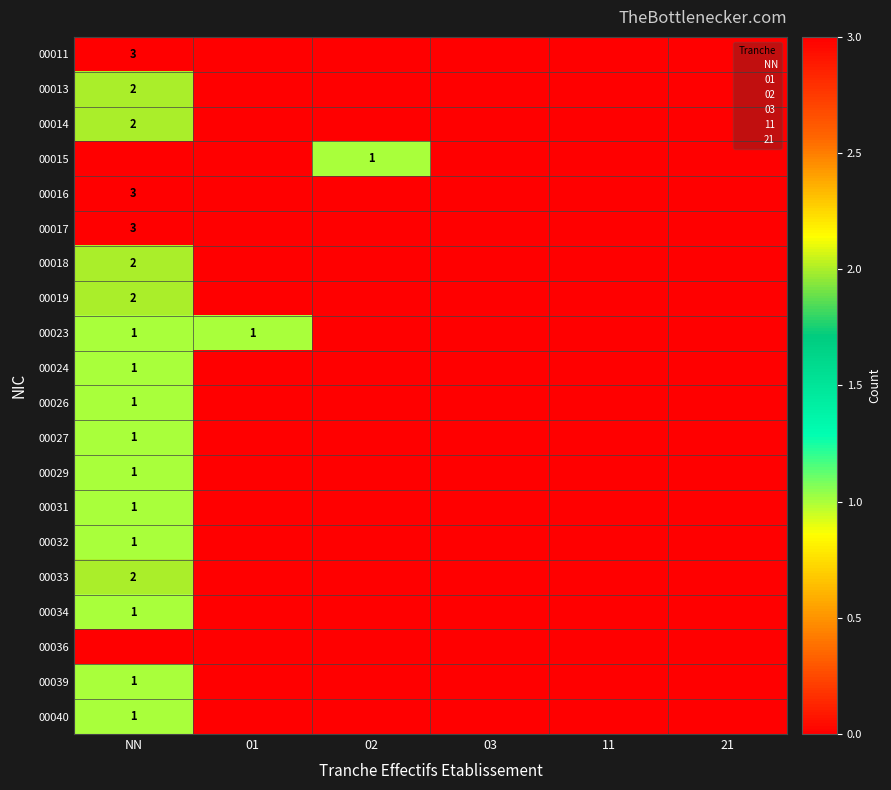

At which category is the sum across all series the highest?

NN